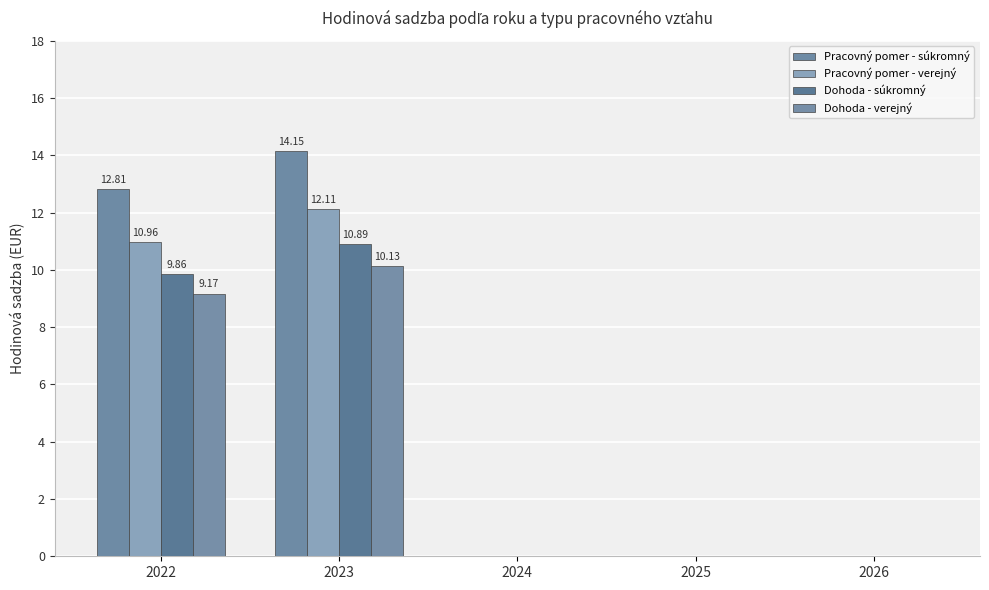

How many series are shown in this chart?

4